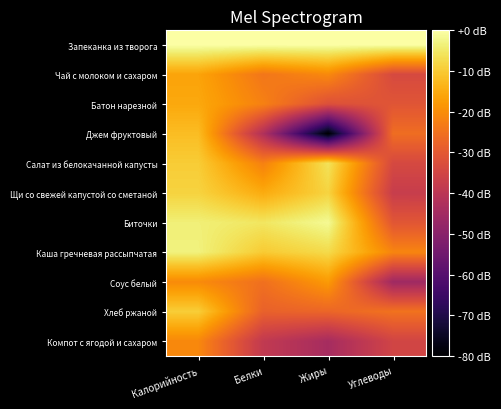

What is the spread (max minus min) of values at Углеводы?

45.6